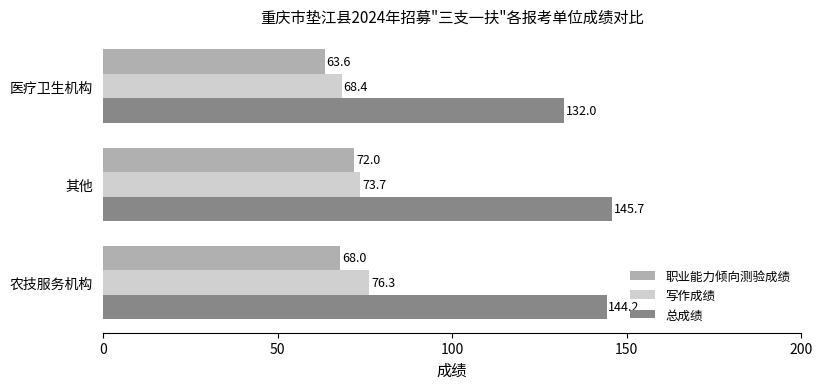

At which category is the sum across all series the highest?

其他